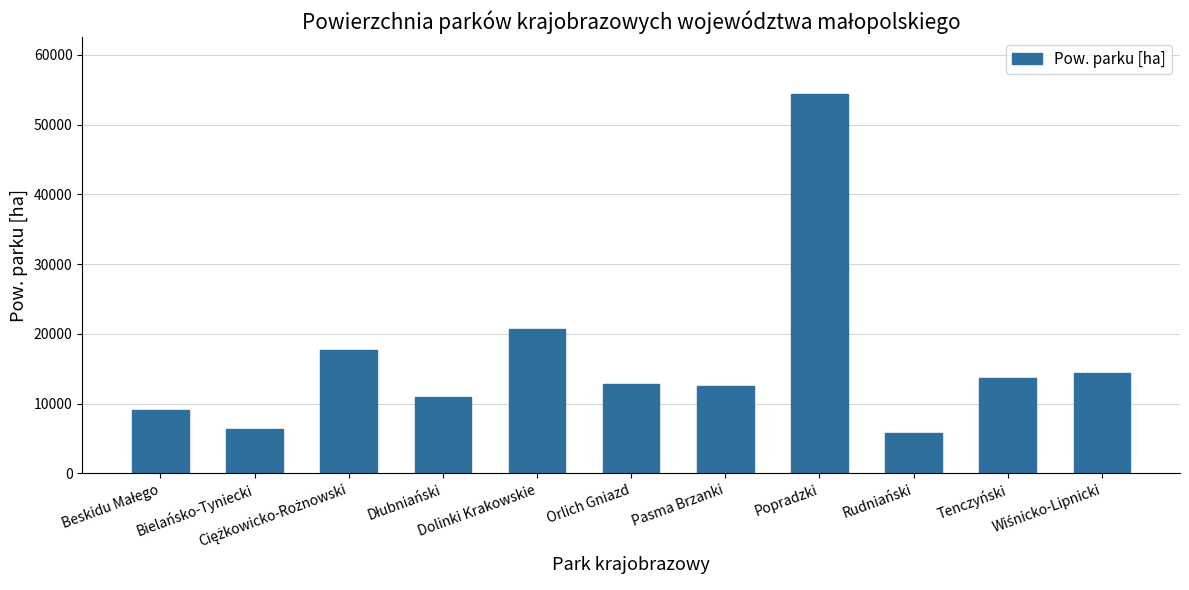

At which label is the value closest to 30103?

Dolinki Krakowskie